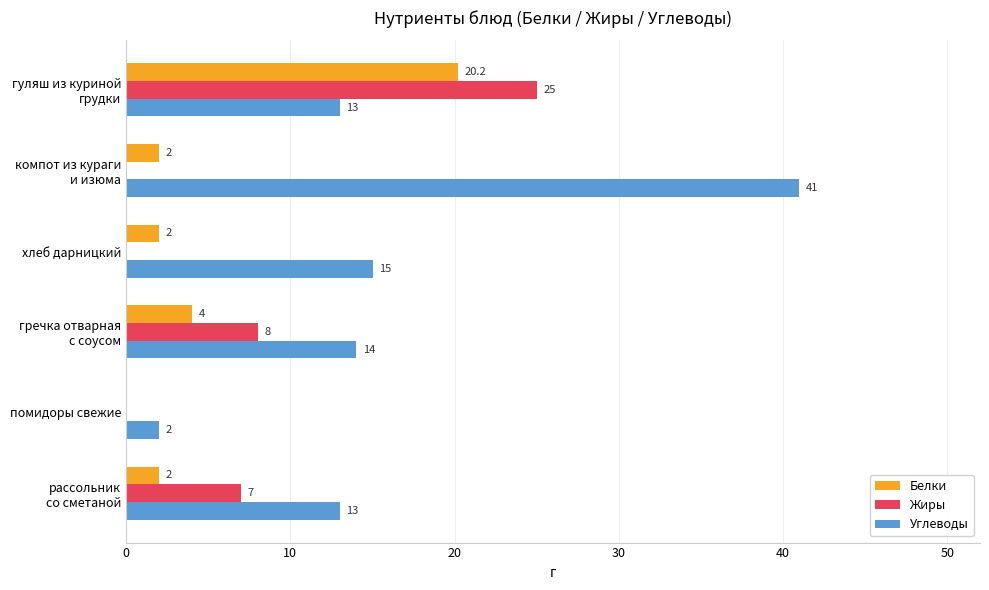

At which label is Углеводы closest to 21?

хлеб дарницкий